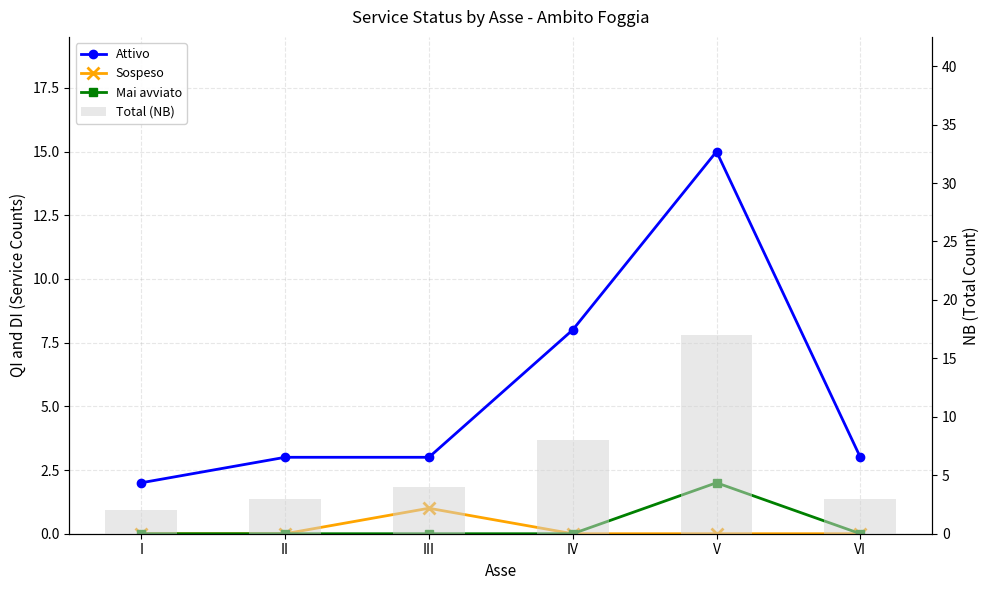

Reading left to right, list all the values displayed in this chart.

Attivo: 2	3	3	8	15	3
Sospeso: 0	0	1	0	0	0
Mai avviato: 0	0	0	0	2	0
Total (NB): 2	3	4	8	17	3